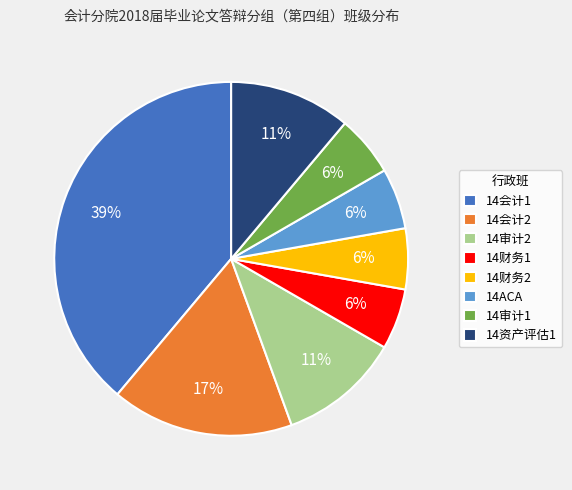

Combined, do 14审计1 and 14ACA account for over 50%?

No